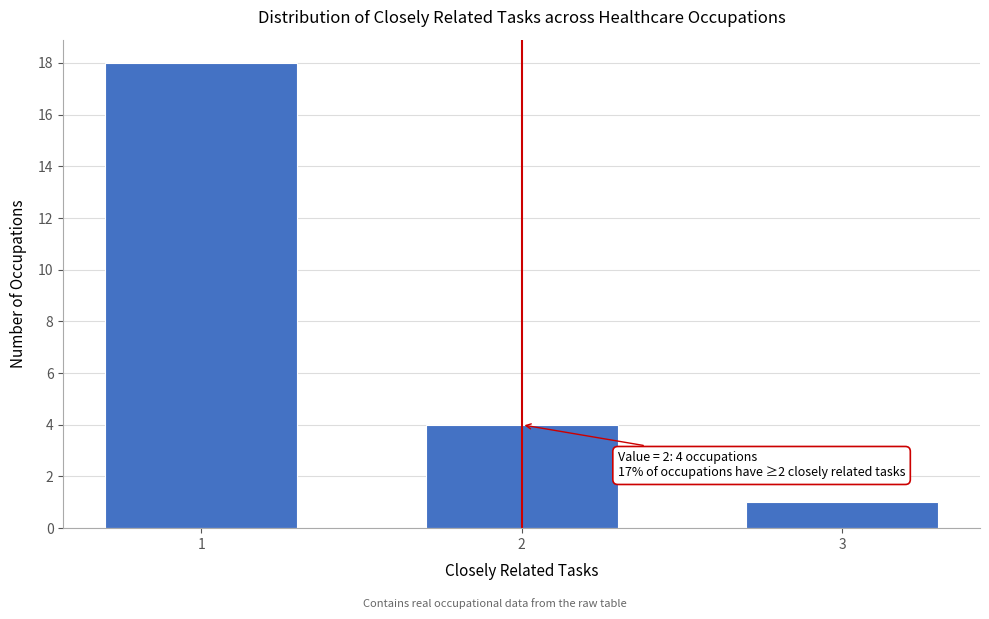

Reading left to right, transcribe all the data shown in this chart.

18	4	1